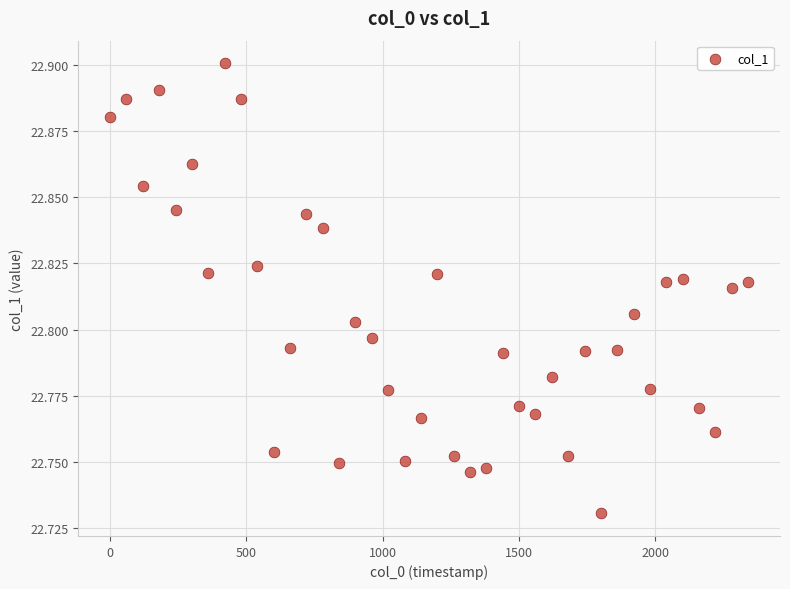

What is the range of X values (max minus min)?

2340.0